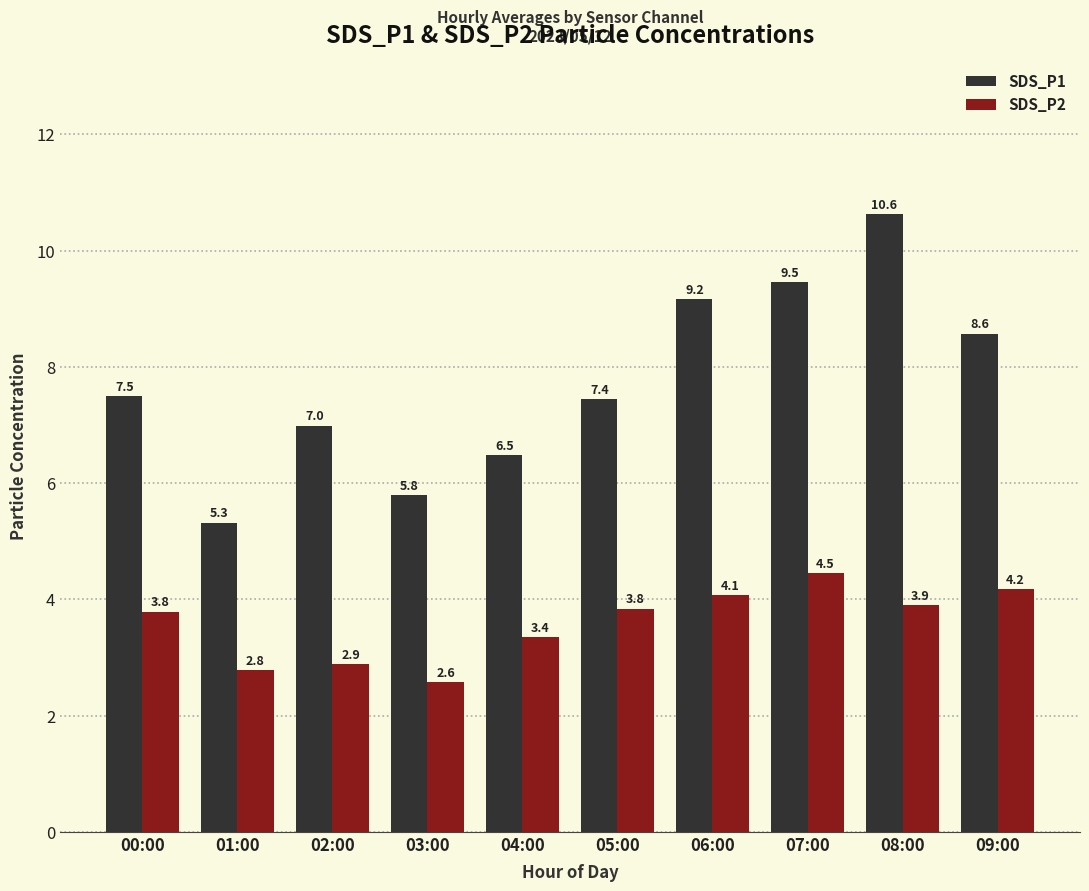

Reading right to left, extract all data points from this chart.

SDS_P1: 09:00=8.6	08:00=10.6	07:00=9.5	06:00=9.2	05:00=7.4	04:00=6.5	03:00=5.8	02:00=7.0	01:00=5.3	00:00=7.5
SDS_P2: 09:00=4.2	08:00=3.9	07:00=4.5	06:00=4.1	05:00=3.8	04:00=3.4	03:00=2.6	02:00=2.9	01:00=2.8	00:00=3.8